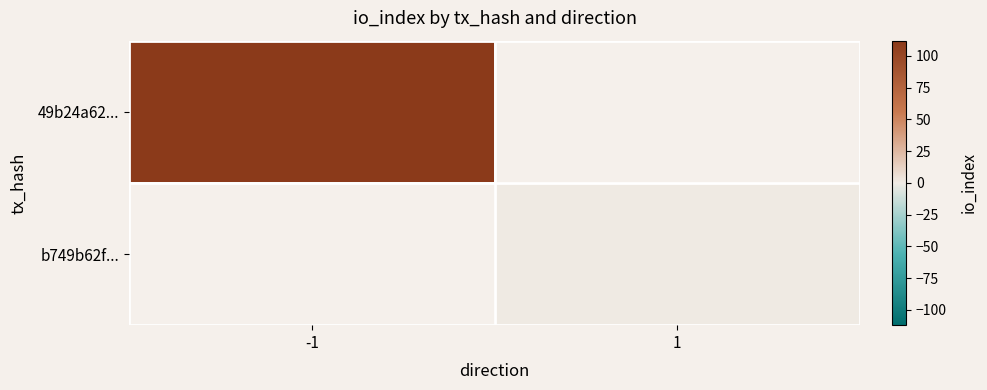

What is the maximum value shown in the chart?

112.0